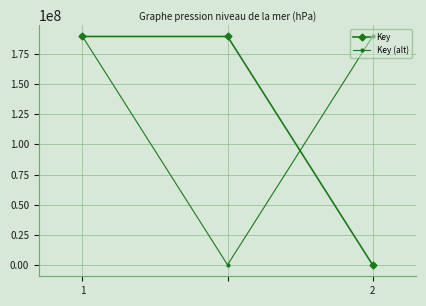

Reading left to right, extract all data points from this chart.

Key: 189262416	189262416	317497
Key (alt): 189262416	317497	189262416